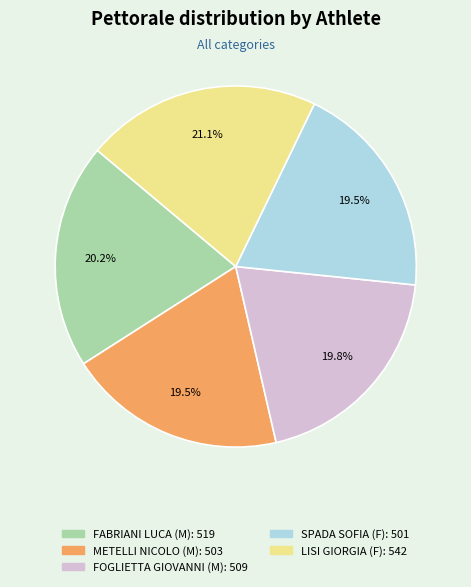

Is the sum of FOGLIETTA GIOVANNI (M) and FABRIANI LUCA (M) greater than half?

No